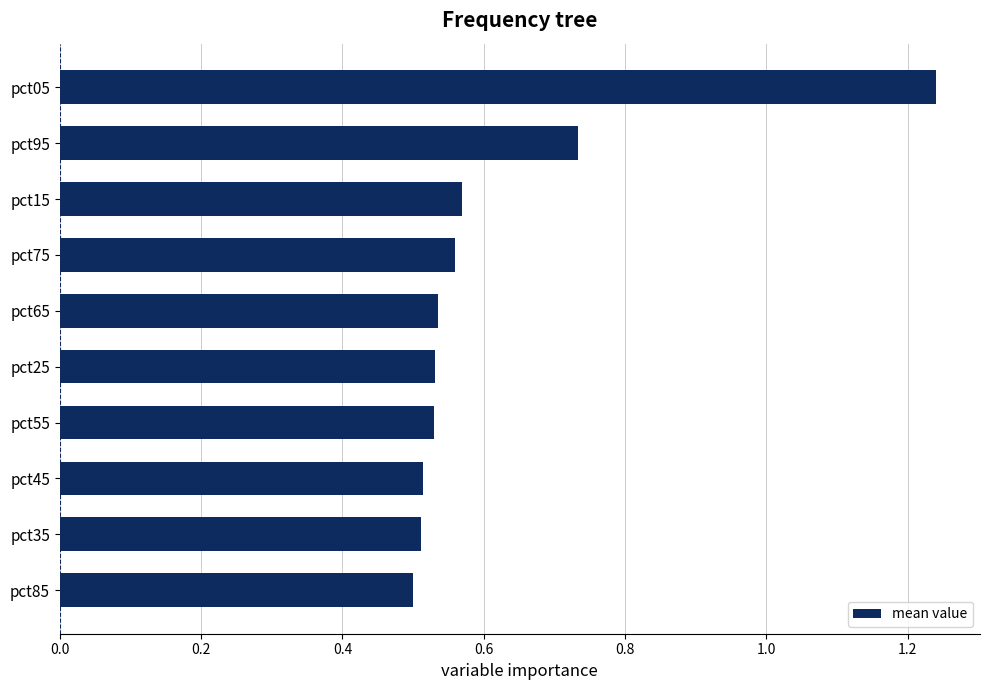

How many series are shown in this chart?

1